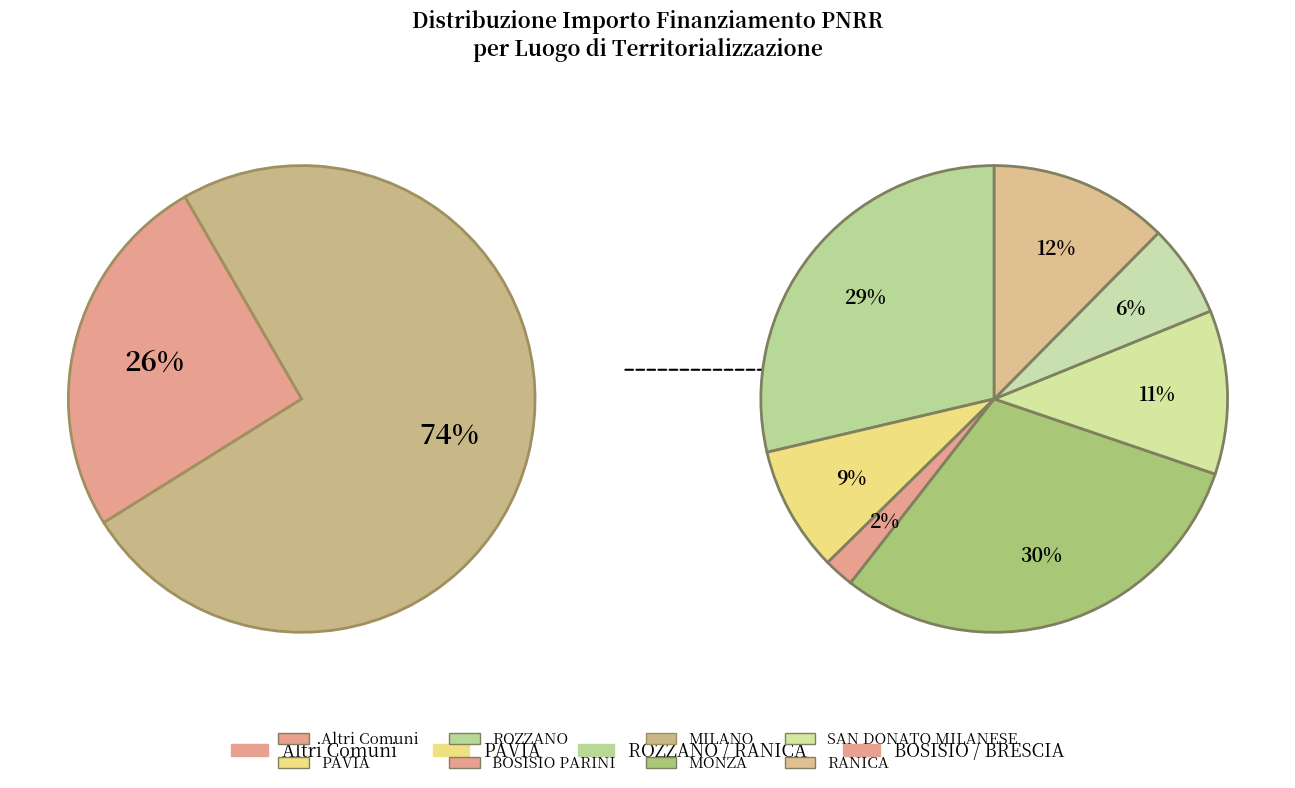

Which slice is the largest?

MILANO